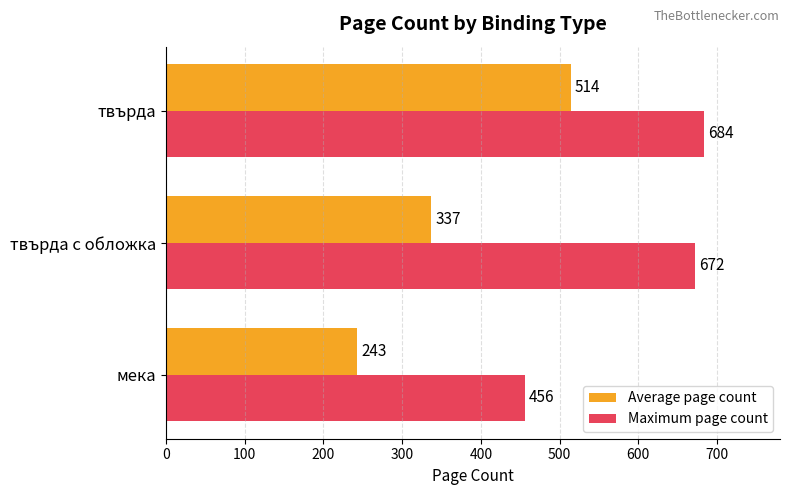

What is the difference between the highest and lowest values at мека?

213